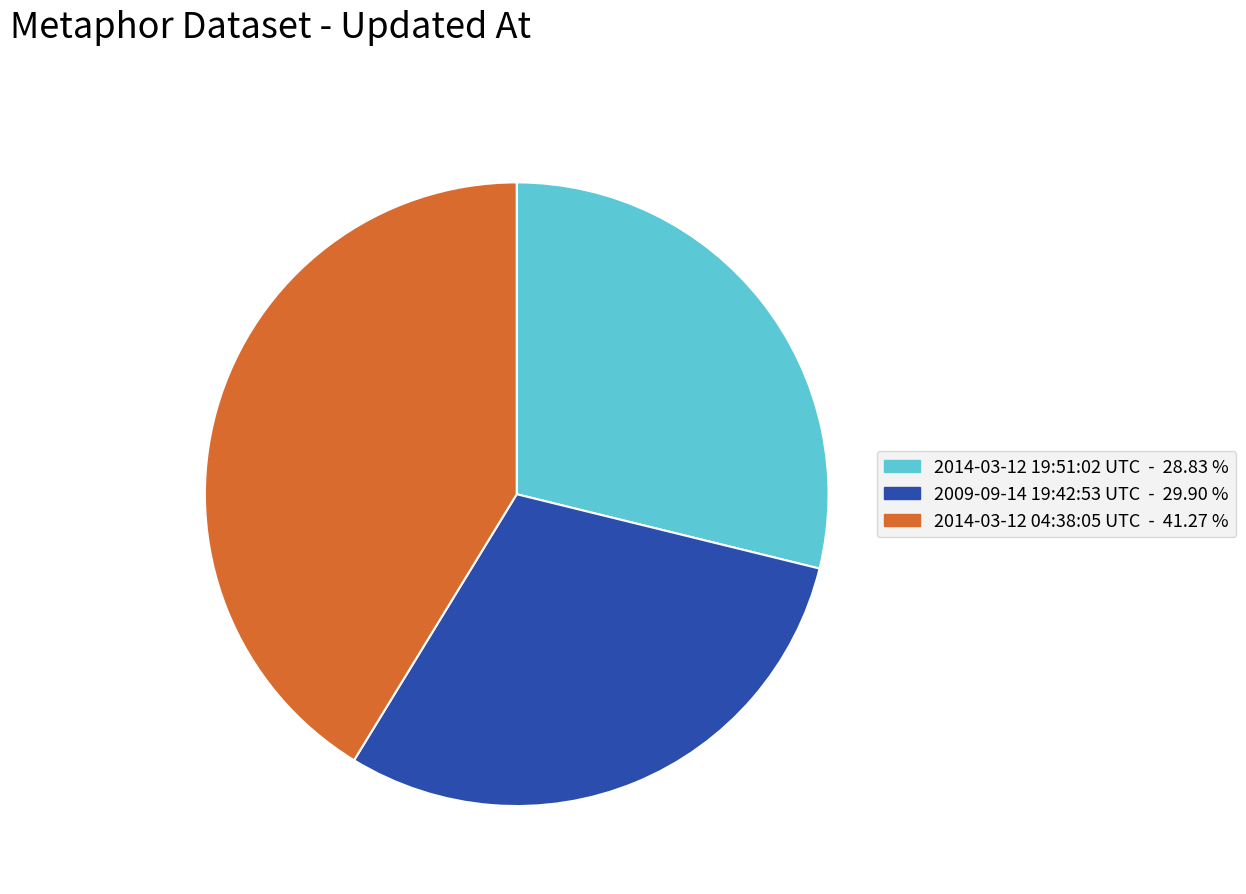

Combined, do 2014-03-12 19:51:02 UTC and 2009-09-14 19:42:53 UTC account for over 50%?

Yes